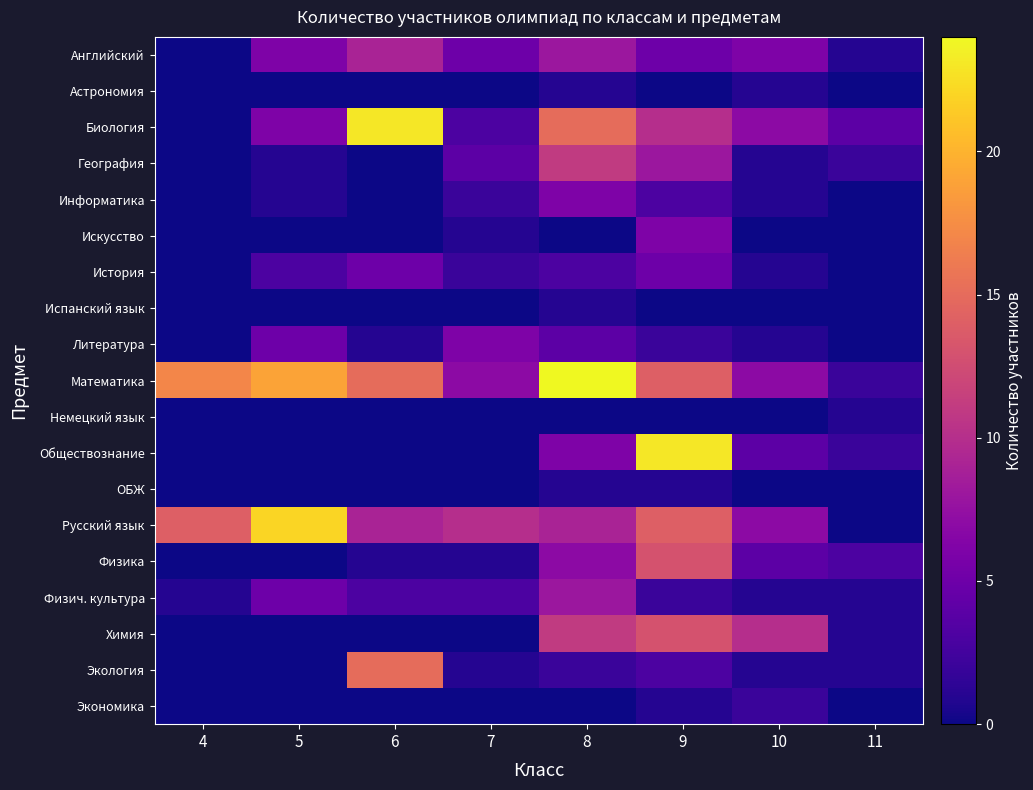

Count the number of categories in the chart.

8